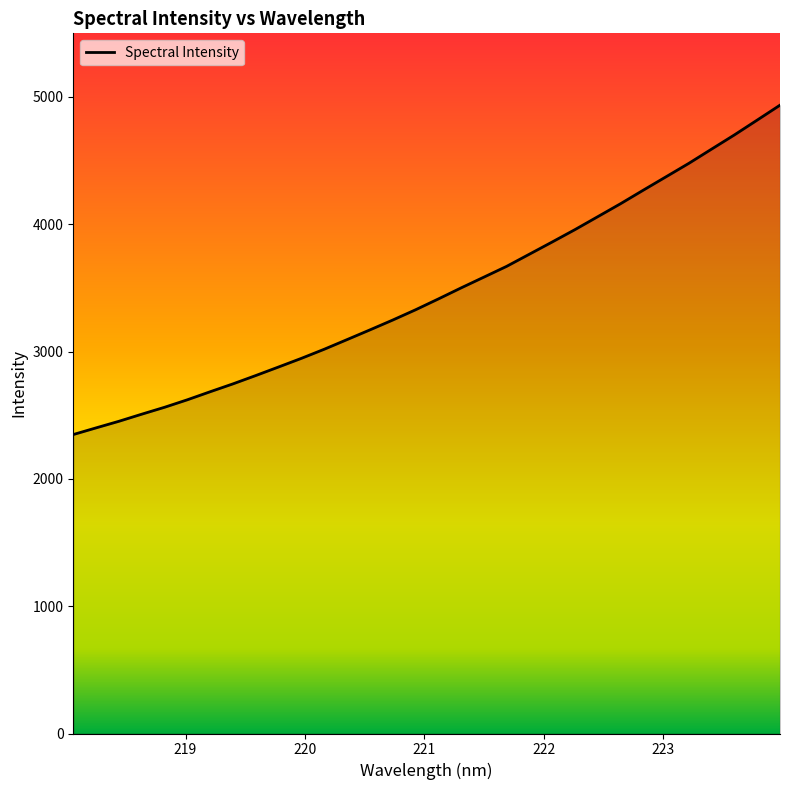

What is the greatest value displayed?

4935.8